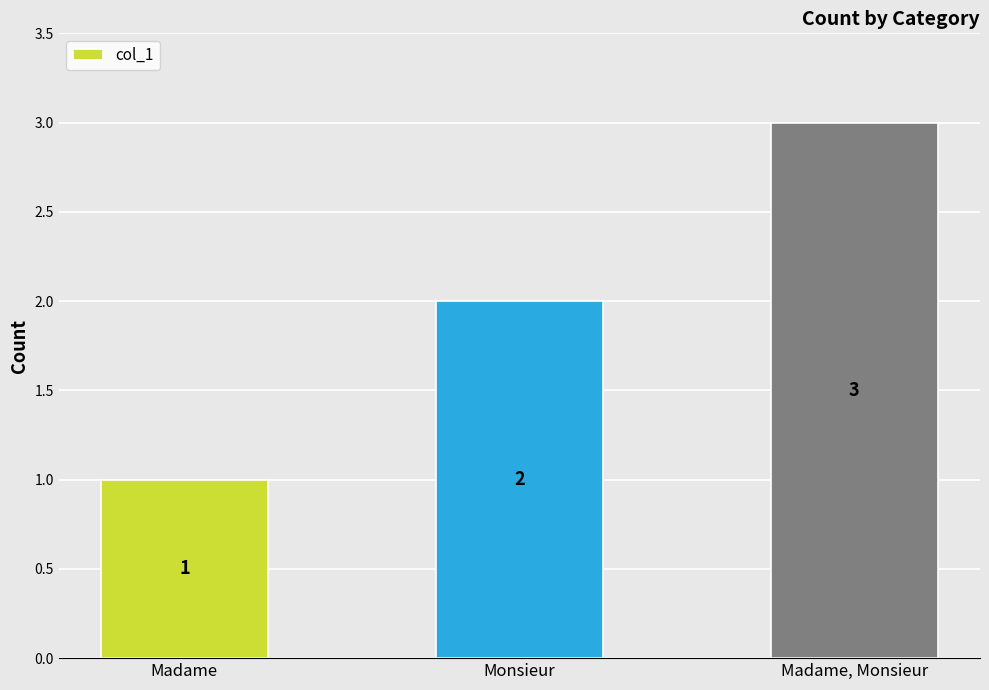

What is the change in value from Monsieur to Madame, Monsieur?

+1